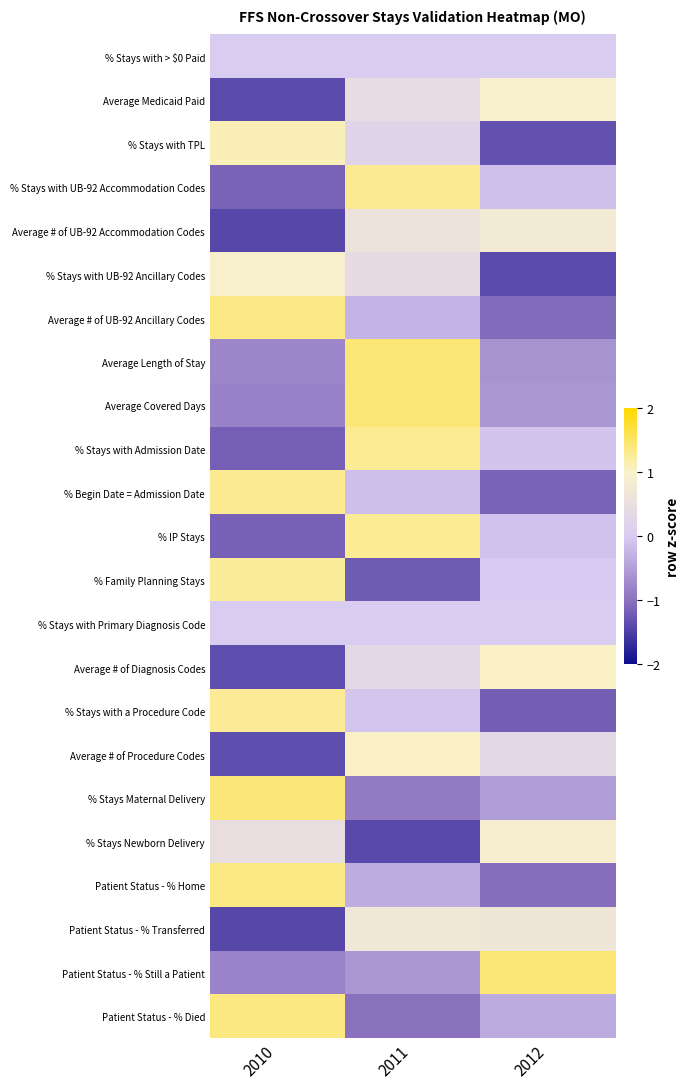

Reading left to right, what are all the values shown in this chart?

% Stays with > $0 Paid: 2010=0.0	2011=0.0	2012=0.0
Average Medicaid Paid: 2010=-1.4	2011=0.4	2012=1.0
% Stays with TPL: 2010=1.1	2011=0.2	2012=-1.3
% Stays with UB-92 Accommodation Codes: 2010=-1.2	2011=1.3	2012=-0.1
Average # of UB-92 Accommodation Codes: 2010=-1.4	2011=0.6	2012=0.8
% Stays with UB-92 Ancillary Codes: 2010=1.0	2011=0.4	2012=-1.4
Average # of UB-92 Ancillary Codes: 2010=1.3	2011=-0.3	2012=-1.1
Average Length of Stay: 2010=-0.8	2011=1.4	2012=-0.6
Average Covered Days: 2010=-0.8	2011=1.4	2012=-0.6
% Stays with Admission Date: 2010=-1.2	2011=1.3	2012=-0.1
% Begin Date = Admission Date: 2010=1.3	2011=-0.2	2012=-1.1
% IP Stays: 2010=-1.2	2011=1.3	2012=-0.1
% Family Planning Stays: 2010=1.2	2011=-1.2	2012=-0.0
% Stays with Primary Diagnosis Code: 2010=0.0	2011=0.0	2012=0.0
Average # of Diagnosis Codes: 2010=-1.4	2011=0.3	2012=1.0
% Stays with a Procedure Code: 2010=1.3	2011=-0.1	2012=-1.2
Average # of Procedure Codes: 2010=-1.4	2011=1.0	2012=0.3
% Stays Maternal Delivery: 2010=1.4	2011=-0.9	2012=-0.5
% Stays Newborn Delivery: 2010=0.5	2011=-1.4	2012=0.9
Patient Status - % Home: 2010=1.4	2011=-0.3	2012=-1.0
Patient Status - % Transferred: 2010=-1.4	2011=0.7	2012=0.7
Patient Status - % Still a Patient: 2010=-0.8	2011=-0.6	2012=1.4
Patient Status - % Died: 2010=1.4	2011=-1.0	2012=-0.4